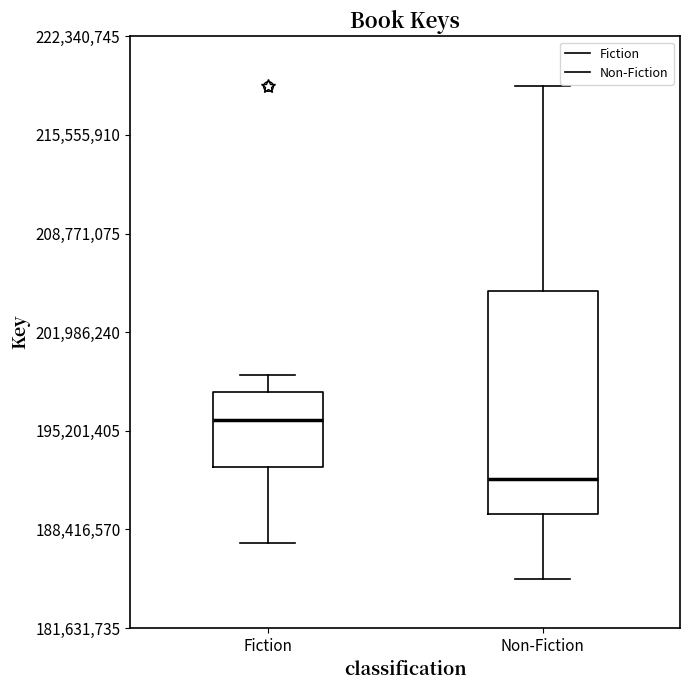

Which box has the highest median line?

Fiction